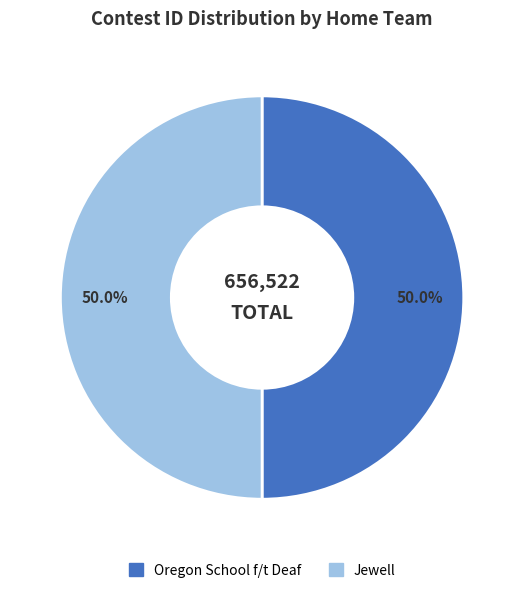

Approximately how many times larger is the value at Jewell compared to Oregon School f/t Deaf?

1.0